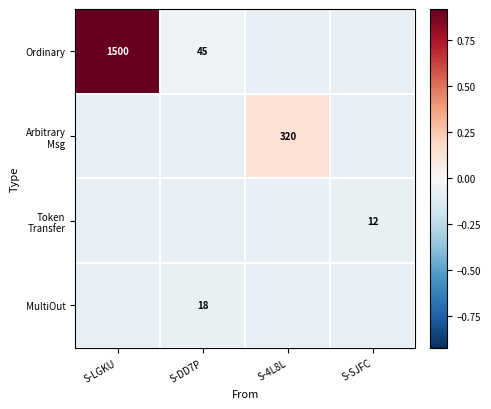

Read the Arbitrary Msg value at S-LGKU.

-0.1